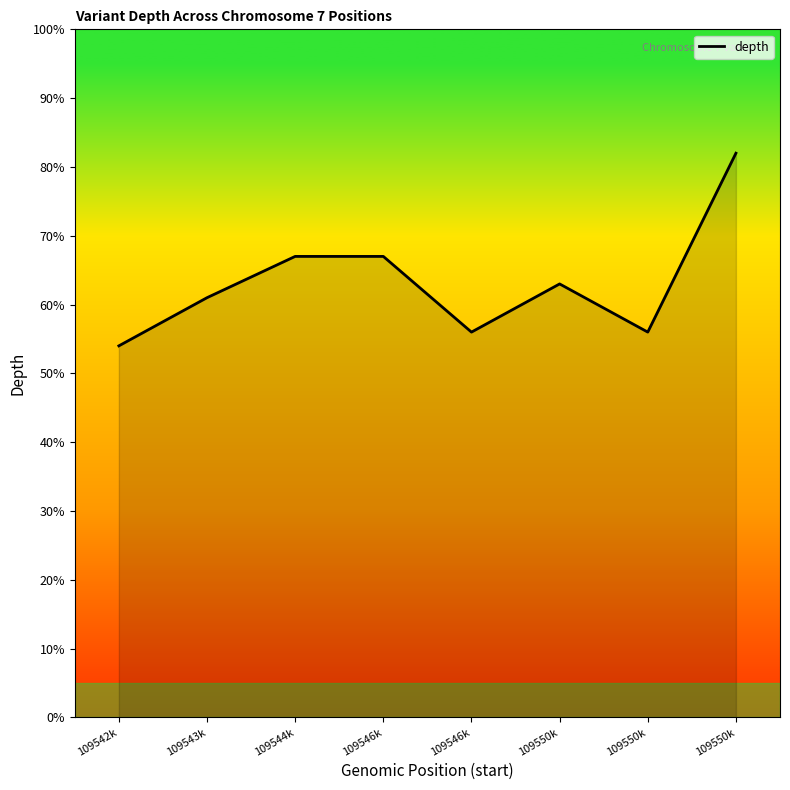

How many lines are shown in the chart?

1